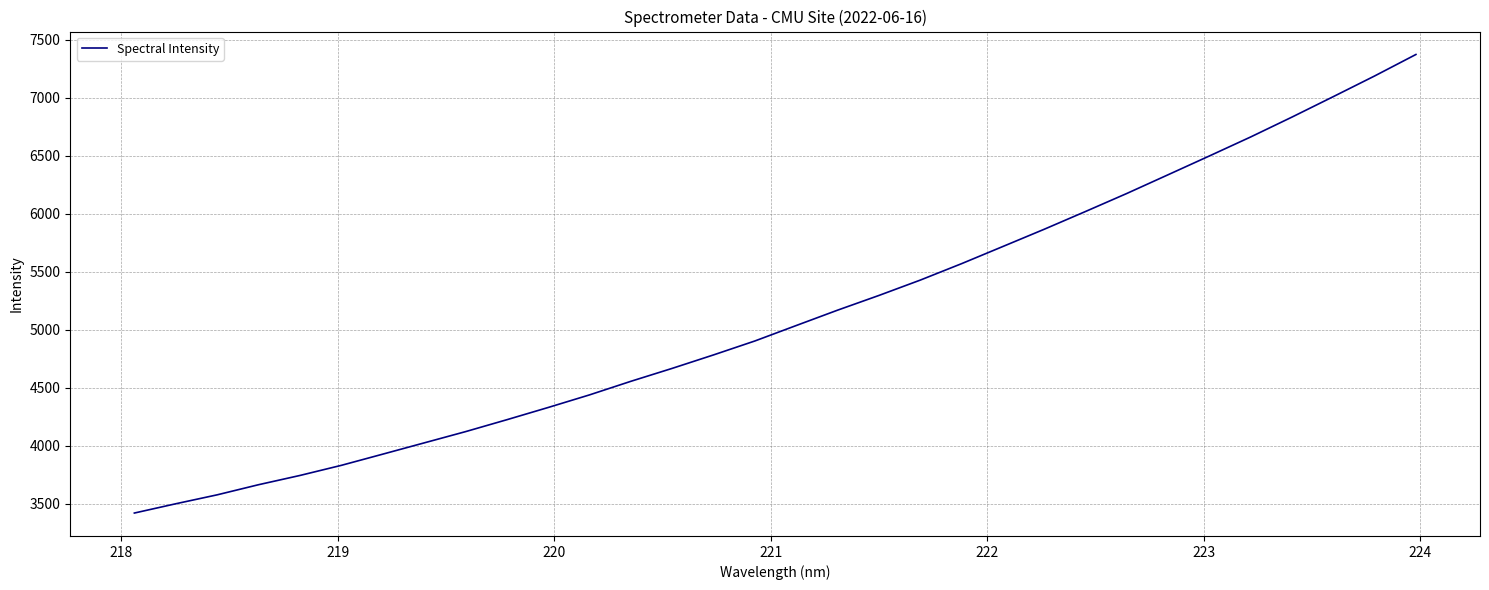

What is the difference between the maximum and minimum values?

3954.6